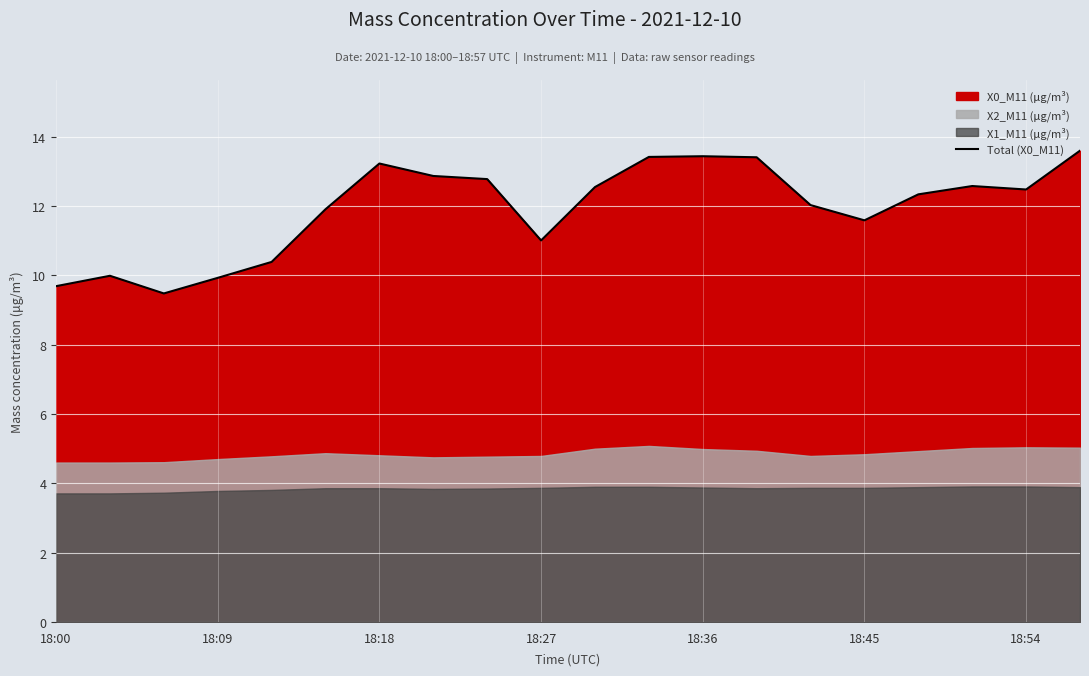

How many values are below 12?

8